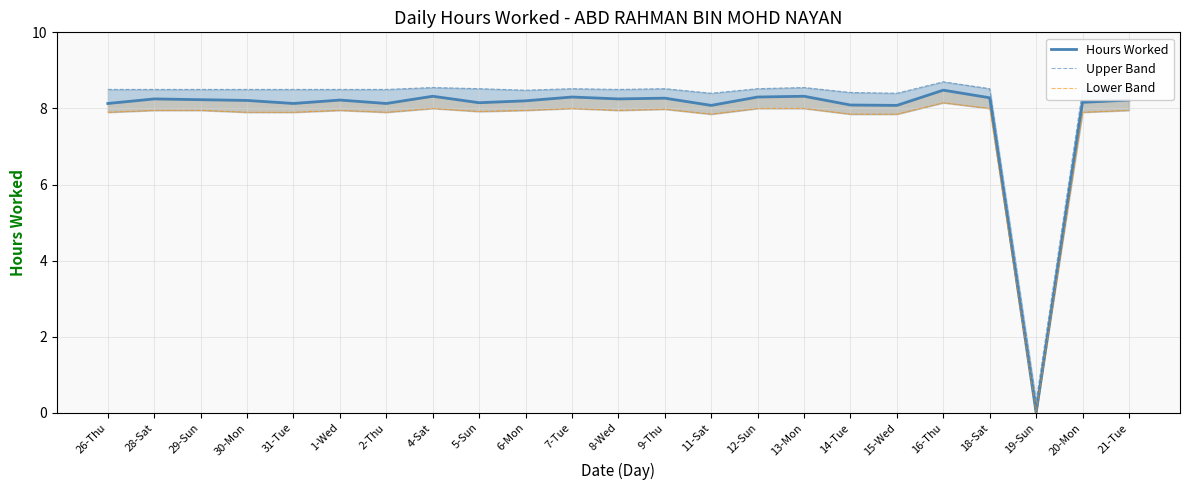

Is it true that Hours Worked equals 8.3 at 18-Sat?

True